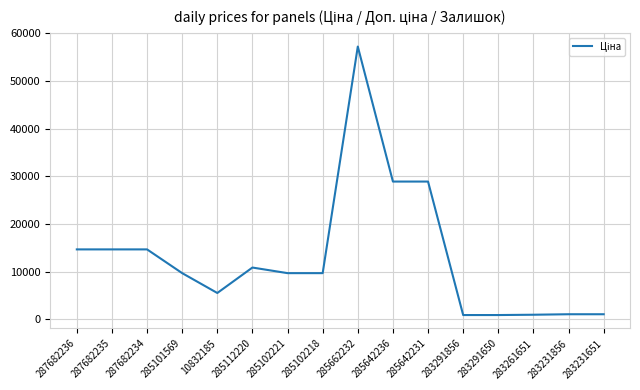

The chart shows a value of 9485.4 at 10832185. True or false?

False